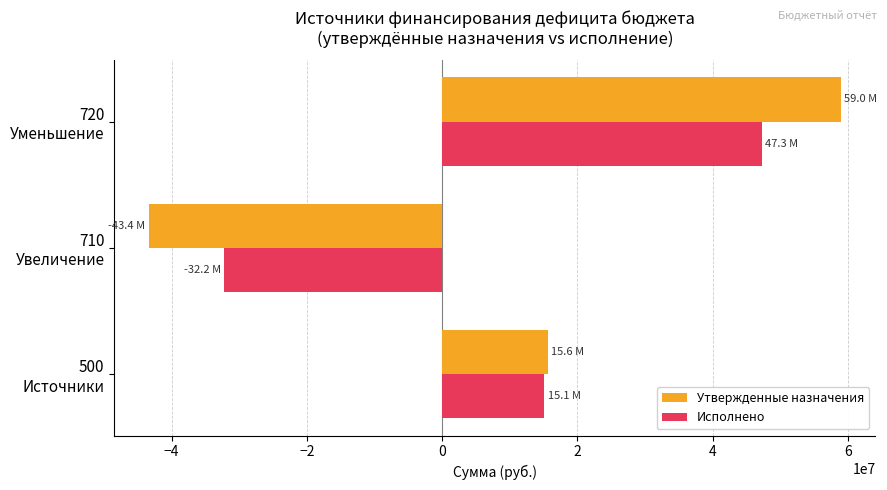

Which series has the largest range (max minus min)?

Утвержденные назначения